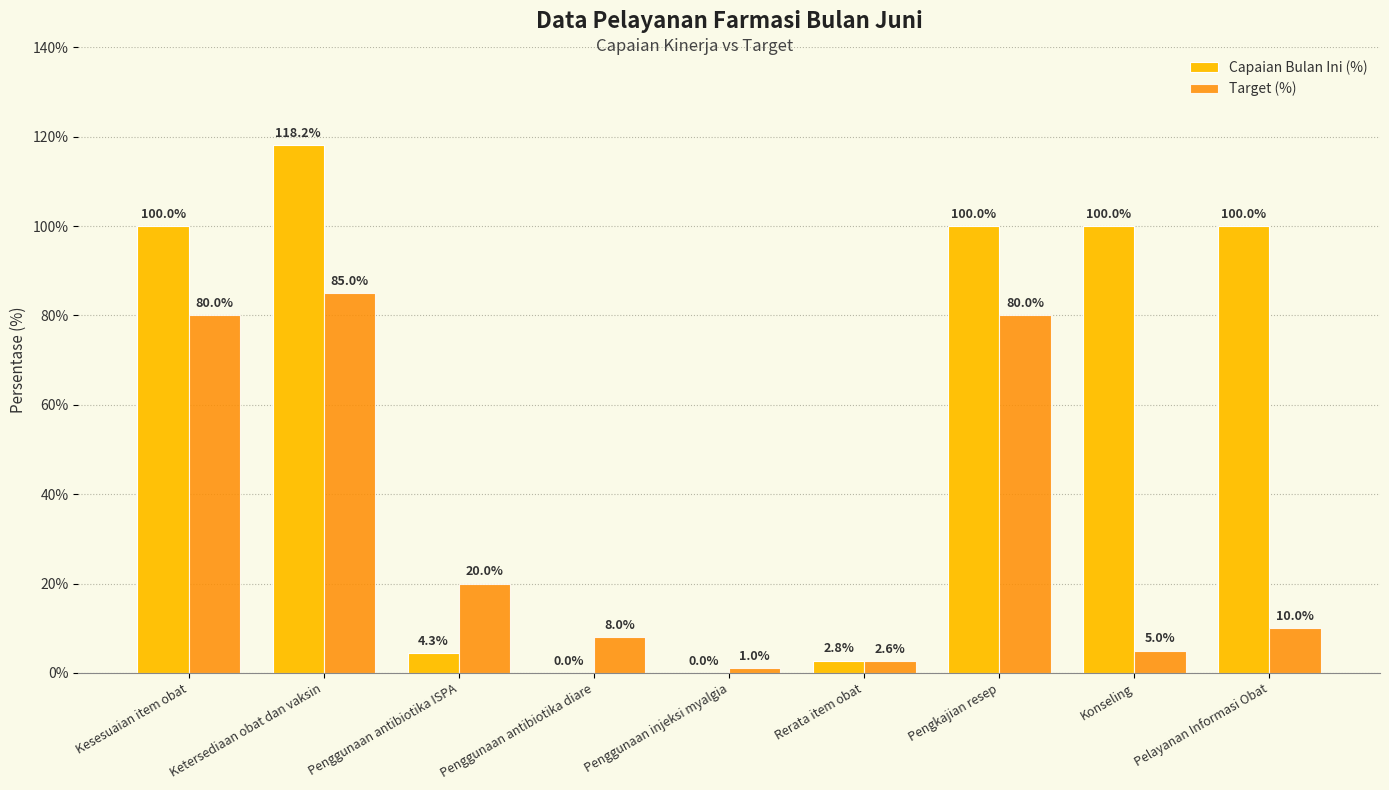

What is the highest value of the Target (%) series?

85.0